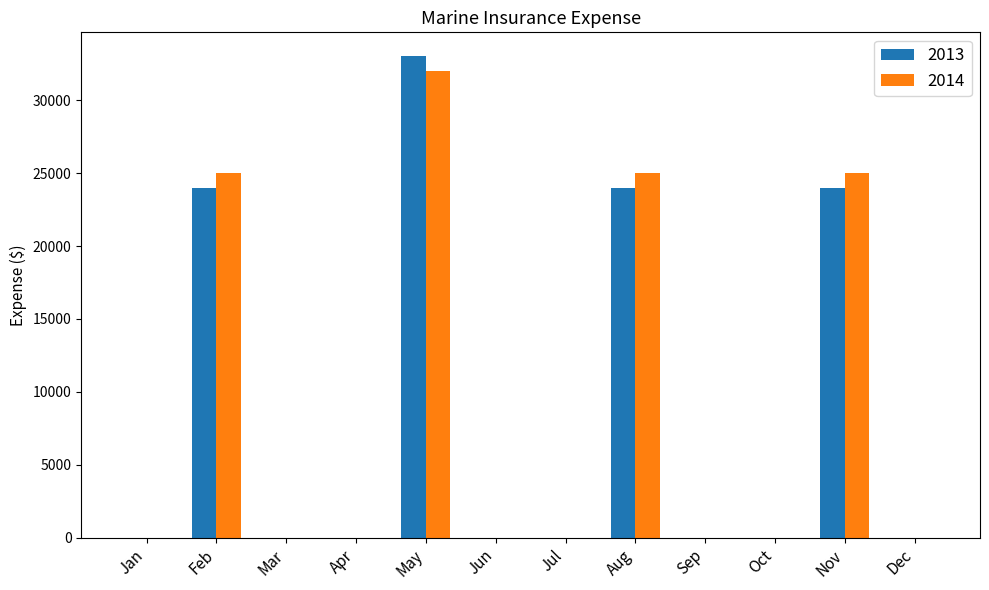

How many groups of bars are there?

12